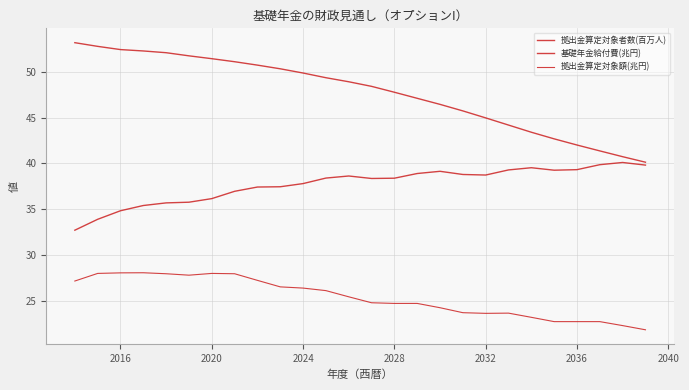

Does the chart have visible grid lines?

Yes